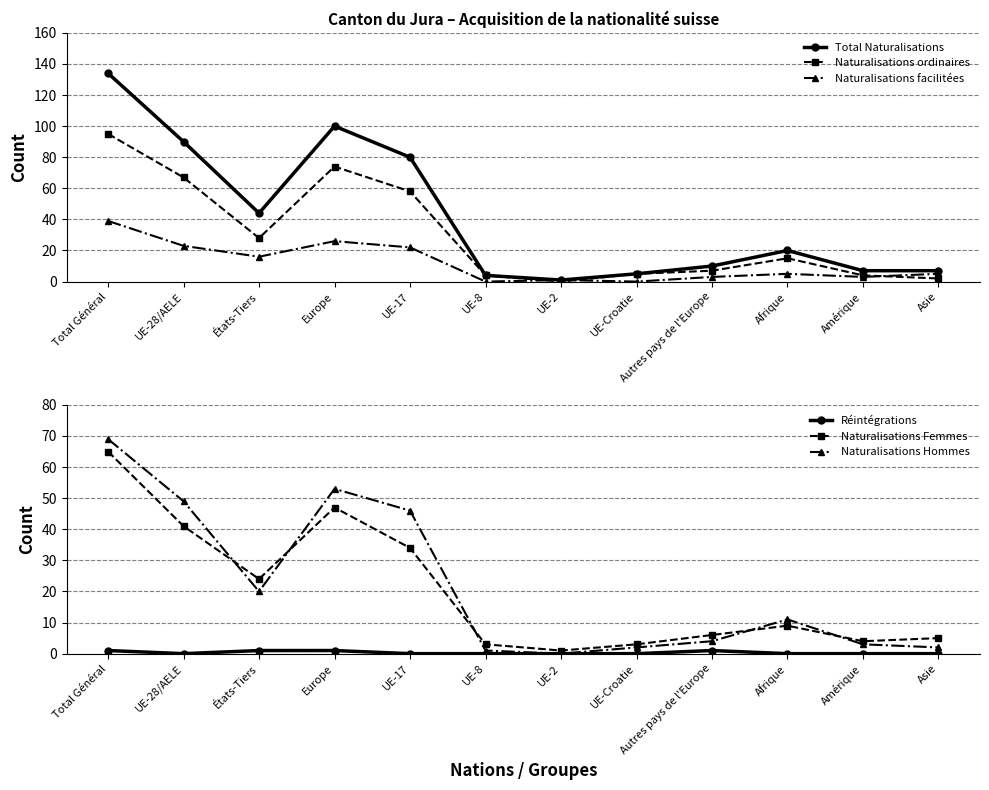

At how many categories does at least one series exceed 37?

5